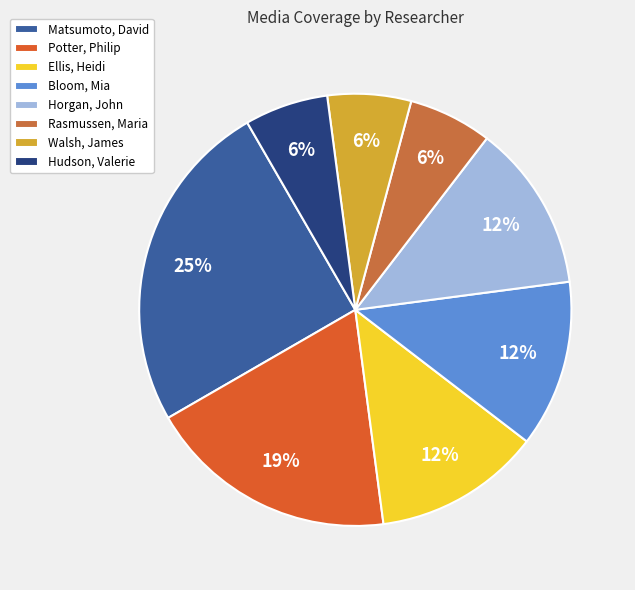

How many slices are in this pie chart?

8